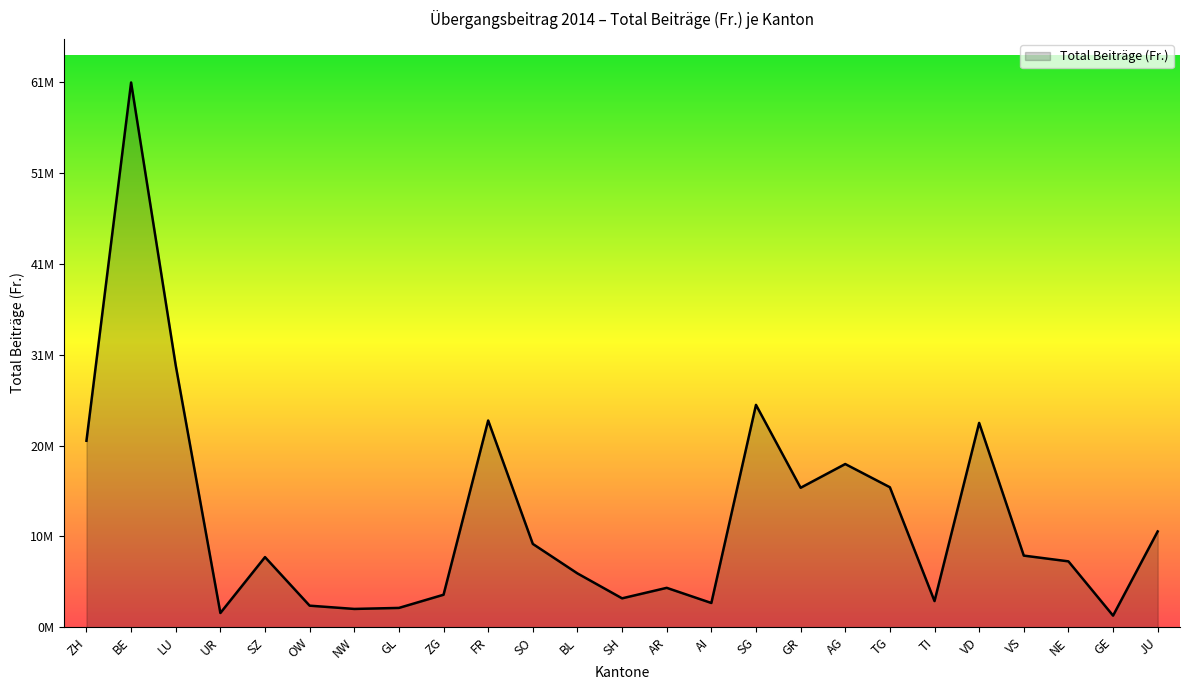

Approximately how many times larger is the value at AI compared to TI?

0.9